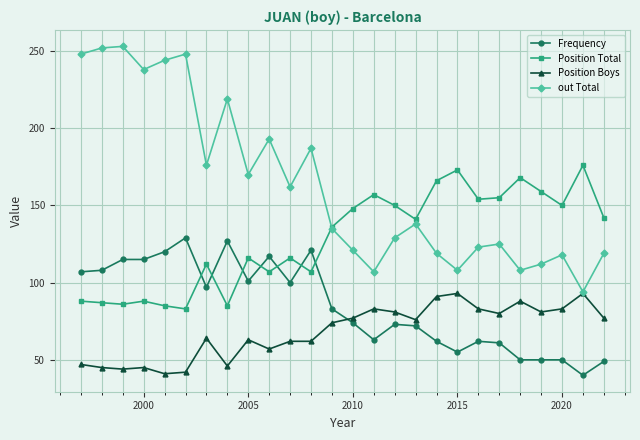

Reading right to left, what are all the values shown in this chart?

Frequency: 49	40	50	50	50	61	62	55	62	72	73	63	74	83	121	100	117	101	127	97	129	120	115	115	108	107
Position Total: 142	176	150	159	168	155	154	173	166	141	150	157	148	136	107	116	107	116	85	112	83	85	88	86	87	88
Position Boys: 77	93	83	81	88	80	83	93	91	76	81	83	77	74	62	62	57	63	46	64	42	41	45	44	45	47
out Total: 119	94	118	112	108	125	123	108	119	138	129	107	121	135	187	162	193	170	219	176	248	244	238	253	252	248